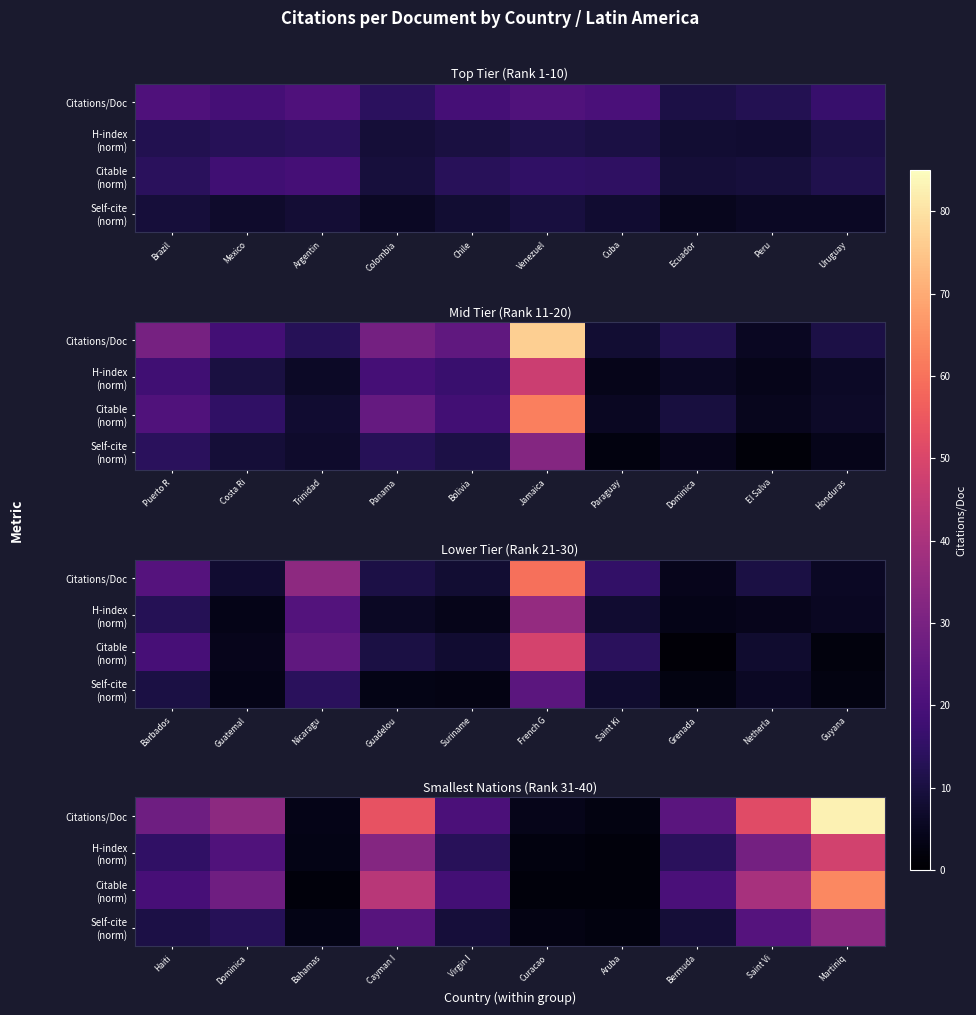

List the series in order of their overall mean, highest first.

Citations/Doc, Citable (norm), H-index (norm), Self-cite (norm)